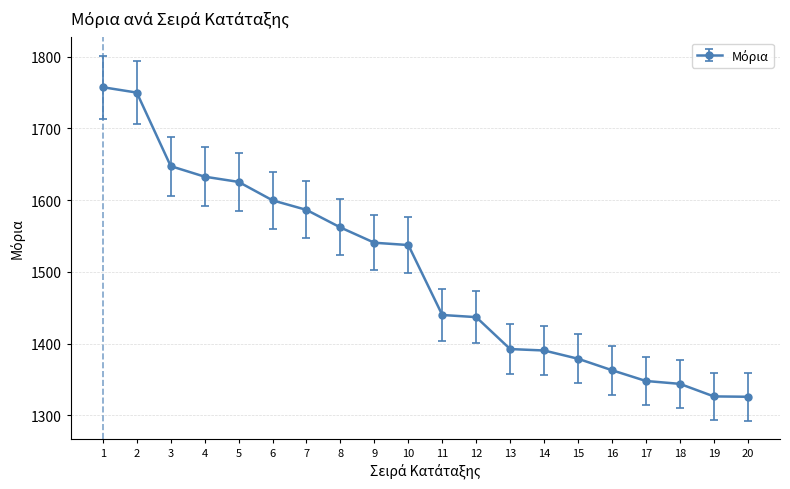

What is the sum of the values at 4 and 14?

3023.3